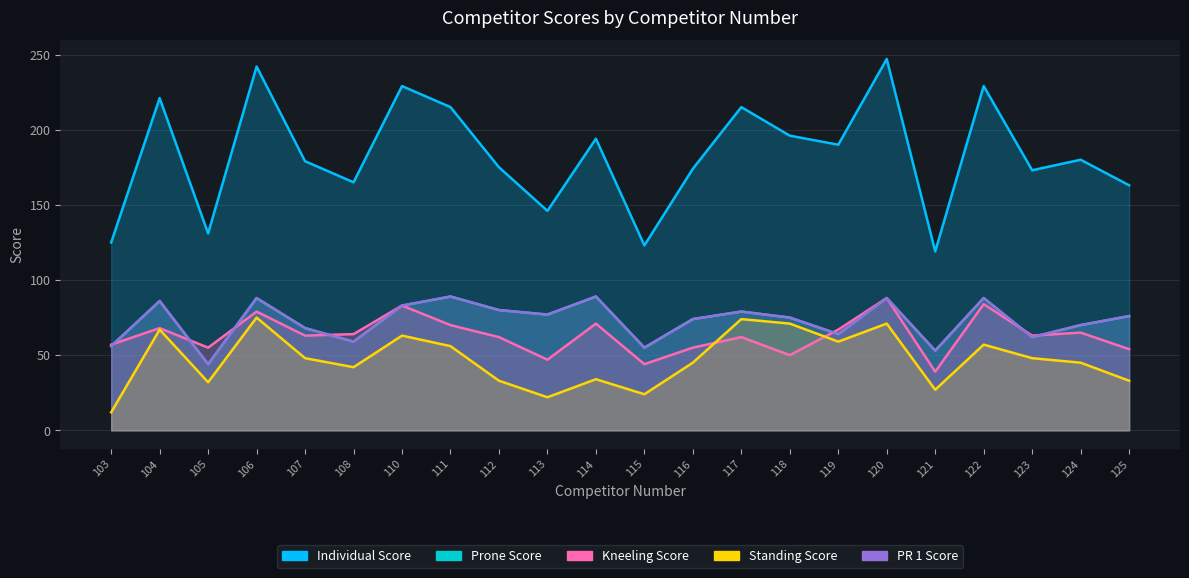

How many data points in Individual Score are less than 180?

11